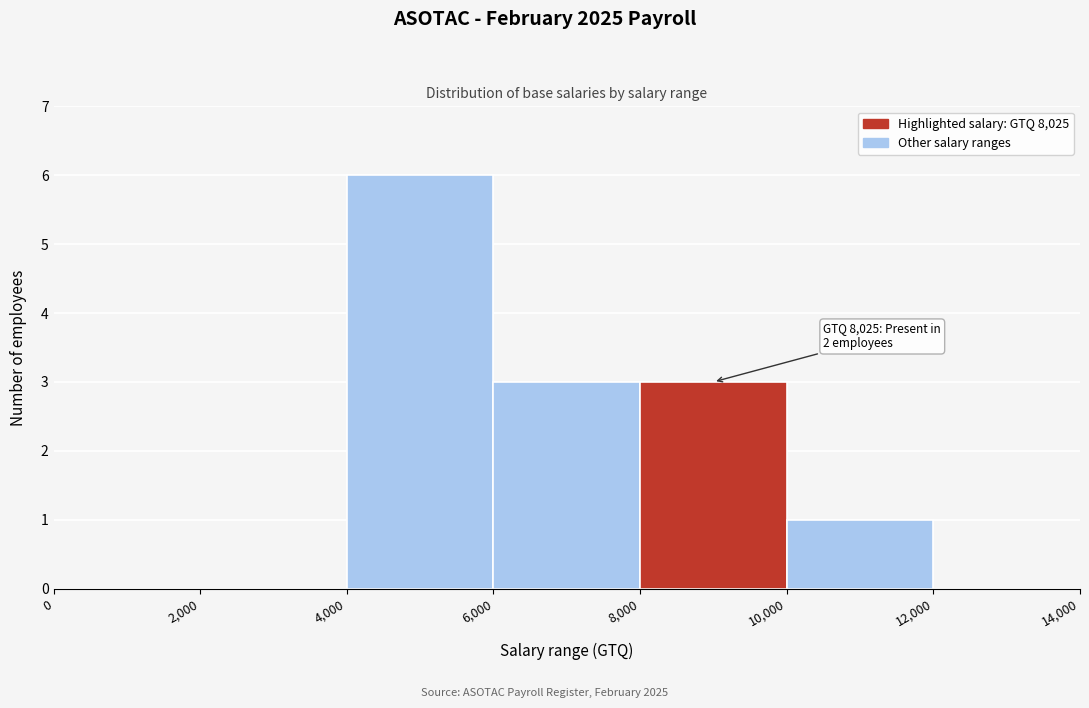

Which range on the x-axis has the tallest bar?

4,000 to 6,000